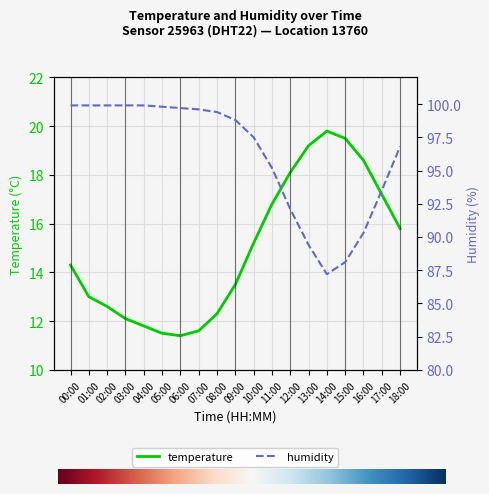

At how many categories does at least one series exceed 97?

11